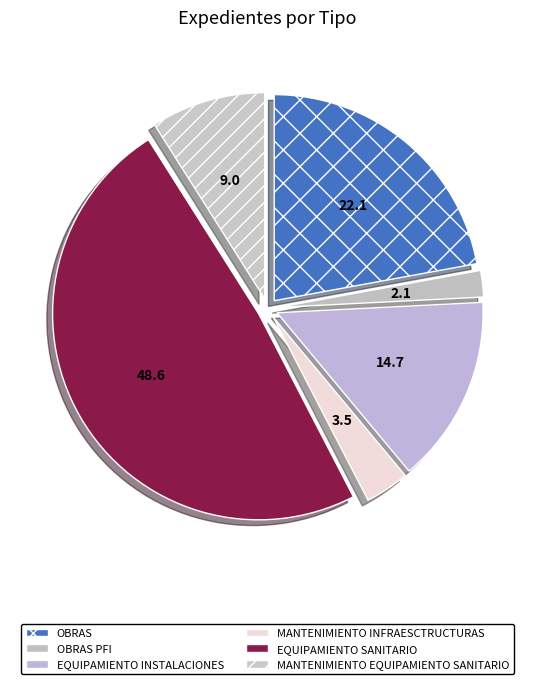

The MANTENIMIENTO EQUIPAMIENTO SANITARIO slice represents 16% of the pie. True or false?

False